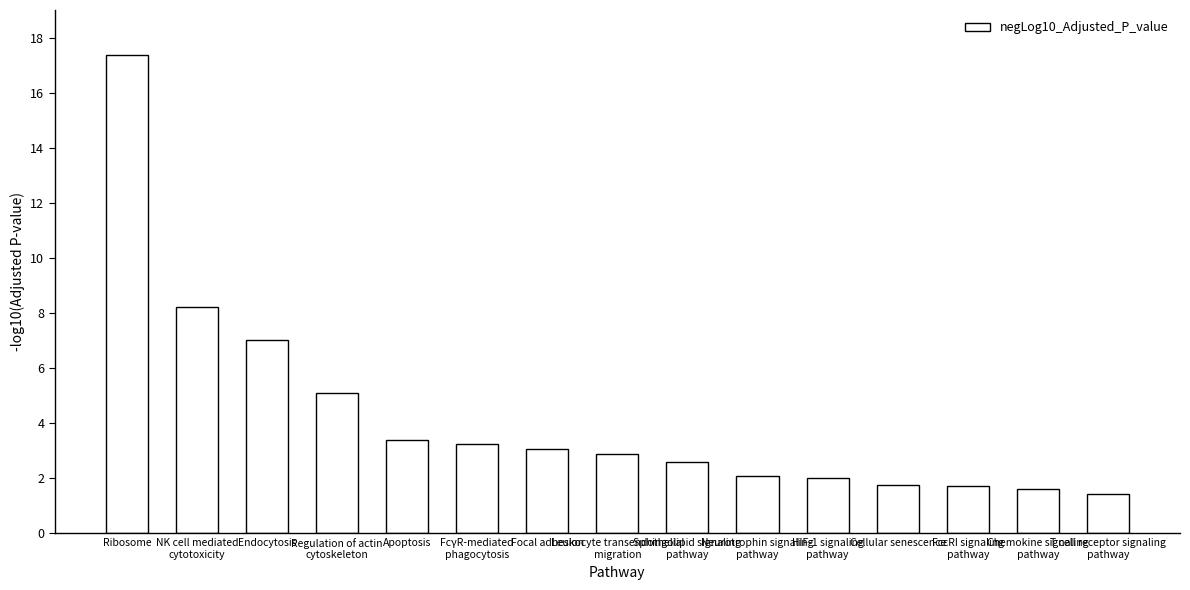

What is the greatest value displayed?

17.4